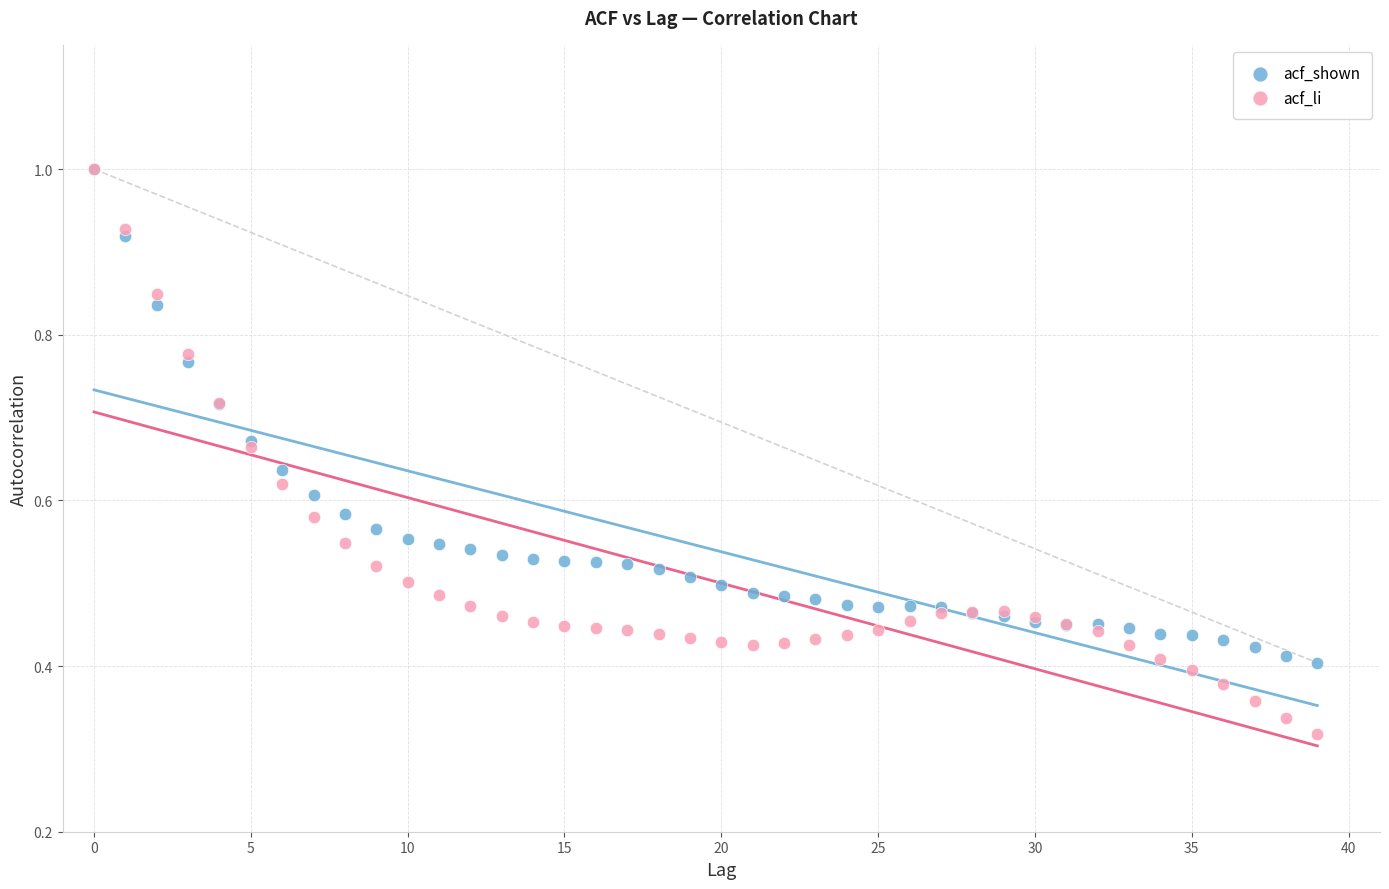

What are all the series names shown in the legend?

acf_shown, acf_li